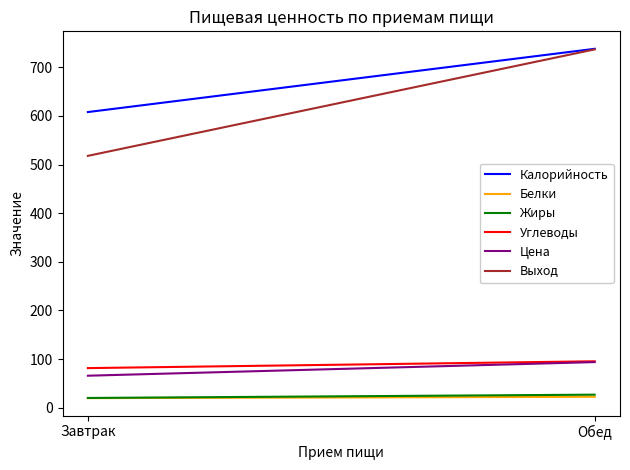

At which label is Белки closest to 21?

Завтрак